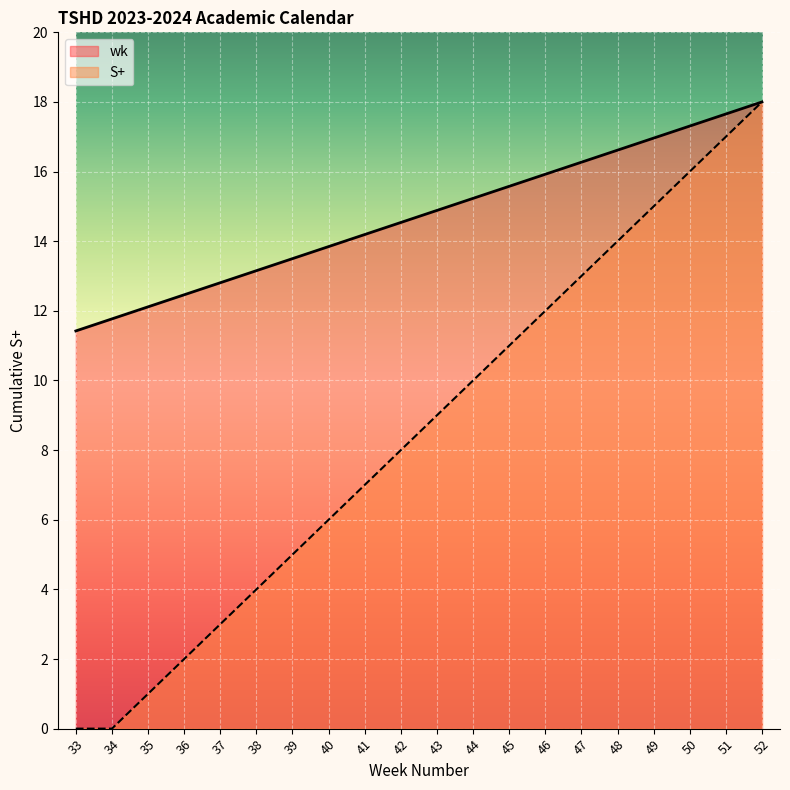

What is the total value across all series at 49?

32.0